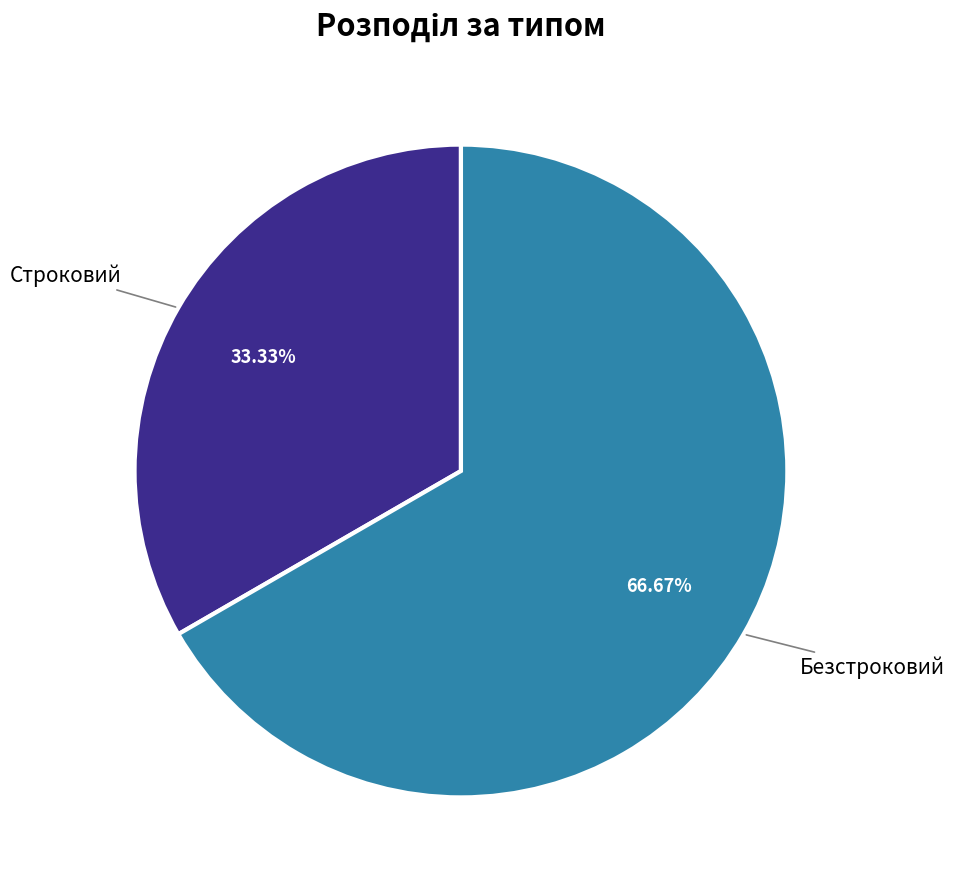

Does any single category account for the majority?

Yes